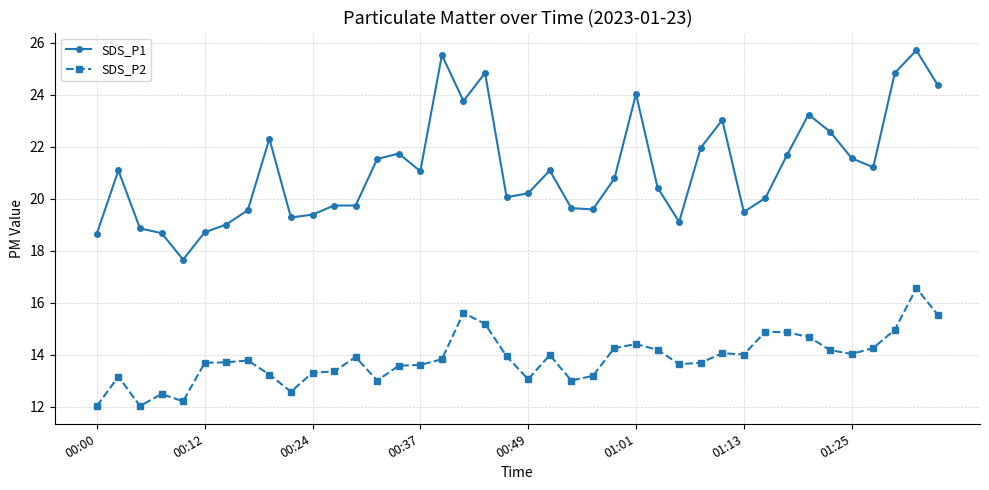

In SDS_P2, how many points are higher than both neighbors (excluding endpoints)?

10